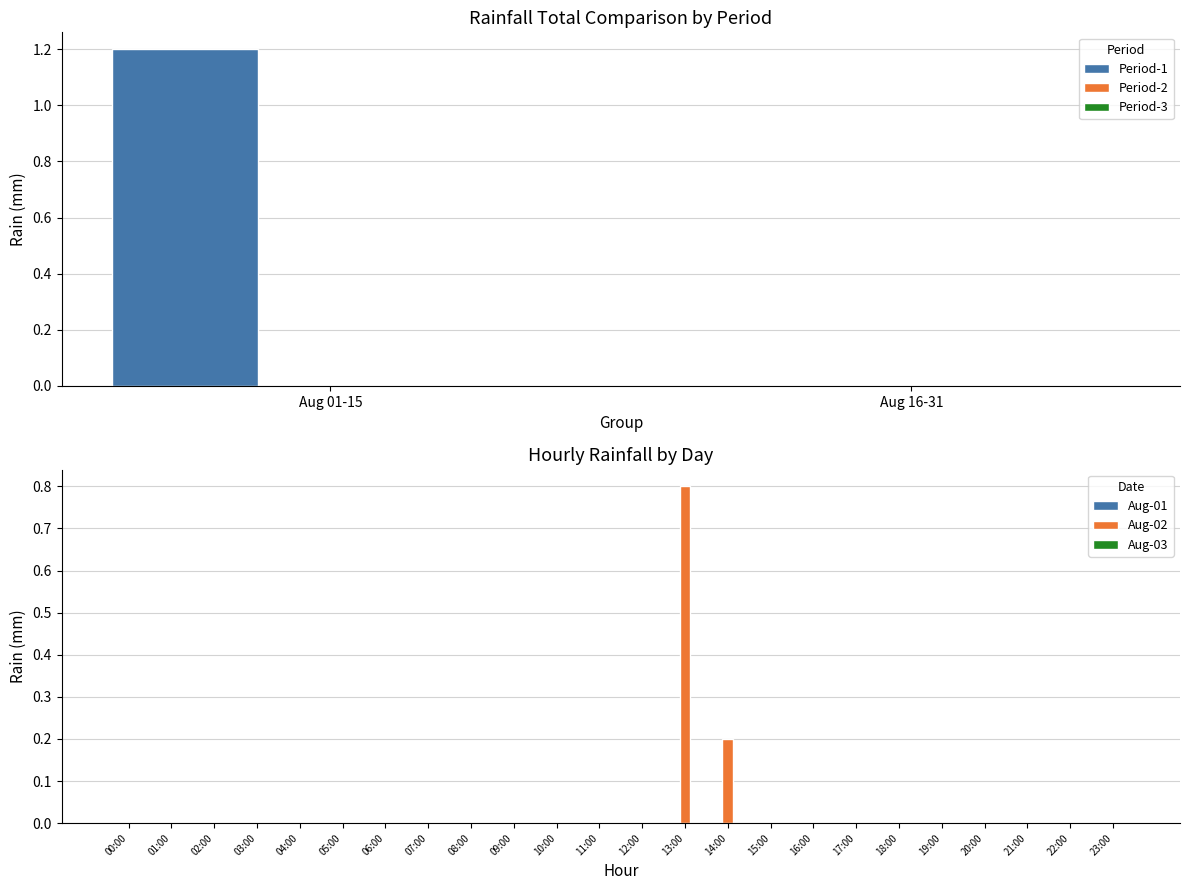

At how many categories does at least one series exceed 0?

2